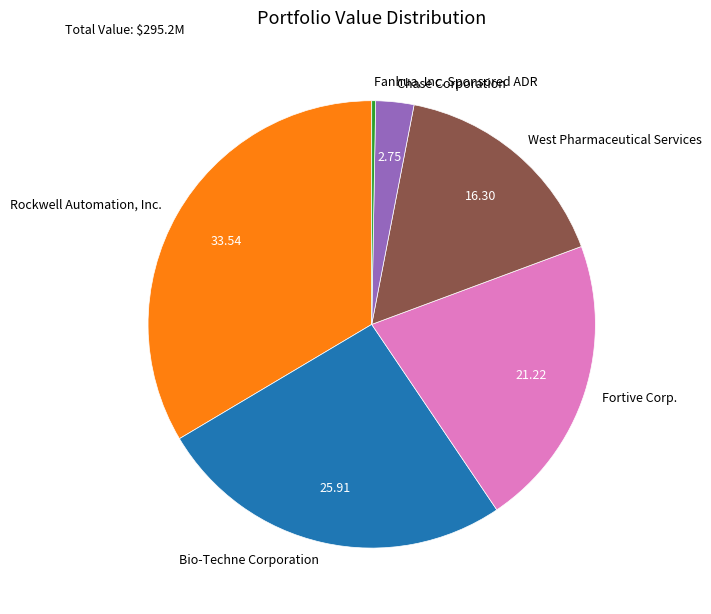

How many segments does this pie chart have?

6